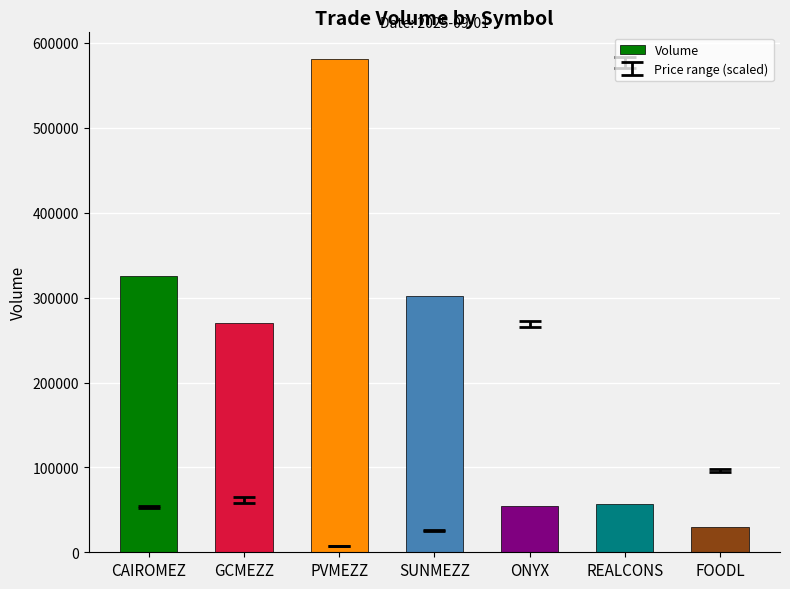

What is the difference between the values at PVMEZZ and GCMEZZ?

310710